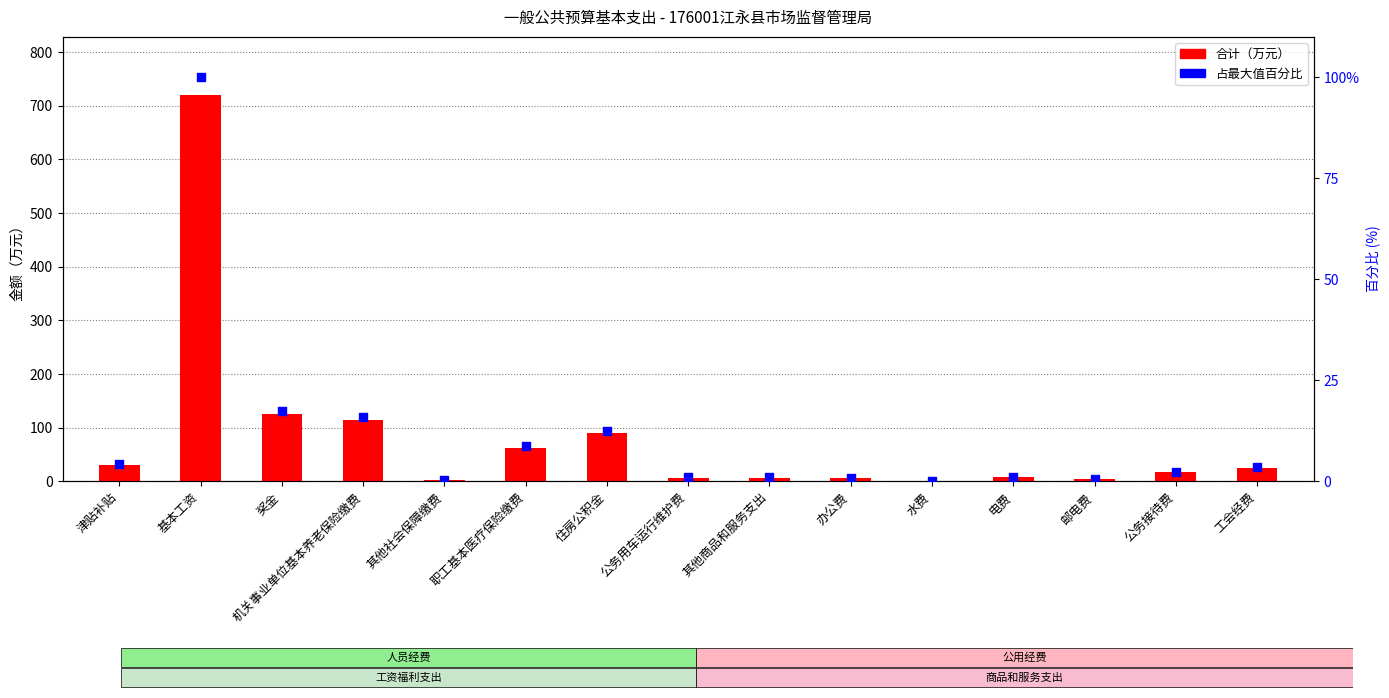

Which series contains the lowest Y value?

占最大值百分比